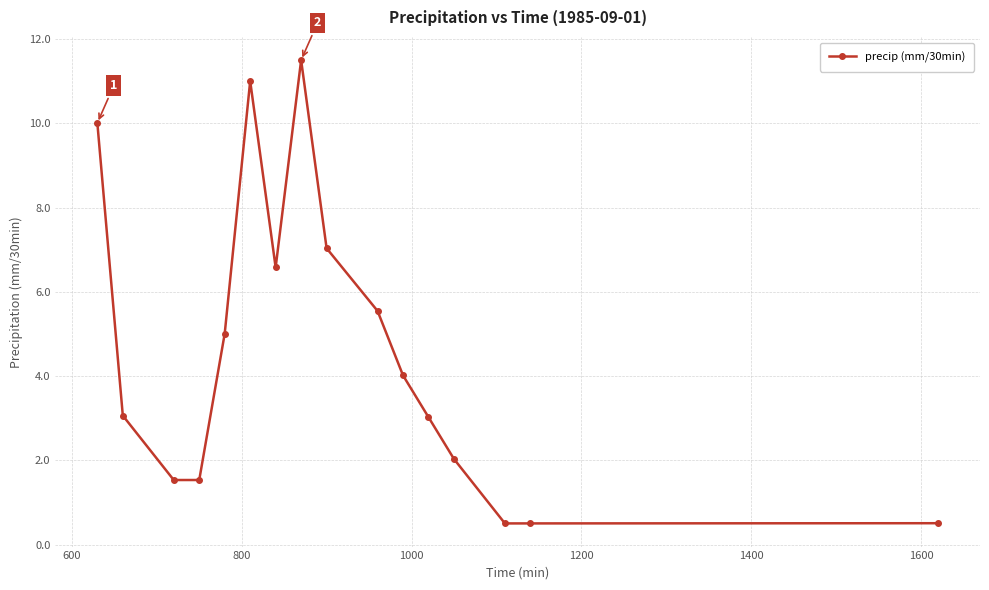

What is the value of the 14th point from the left?

0.5